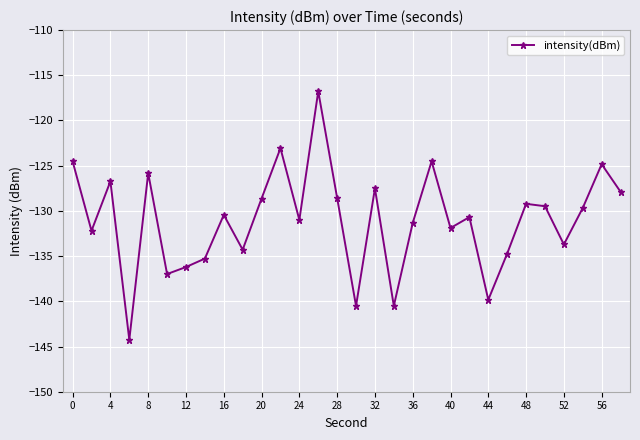

Does the chart have visible grid lines?

Yes